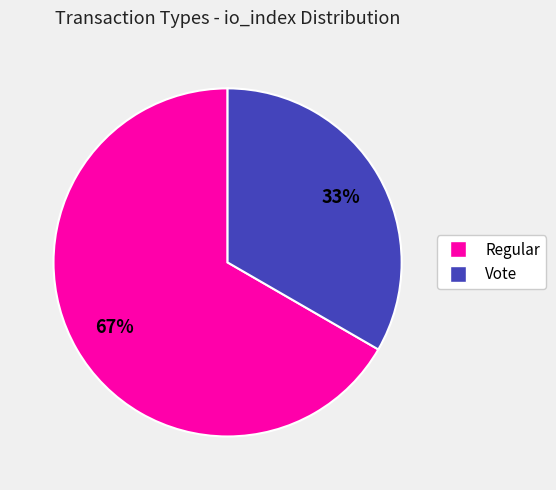

Which slice is the smallest?

Vote